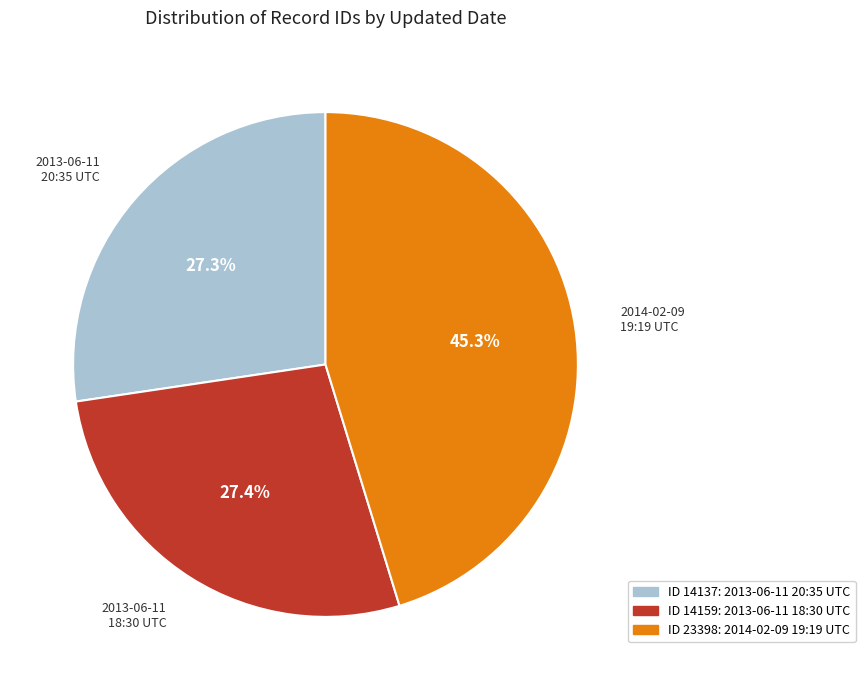

To the nearest percent, what is the difference between the largest and smallest slice percentages?

18%